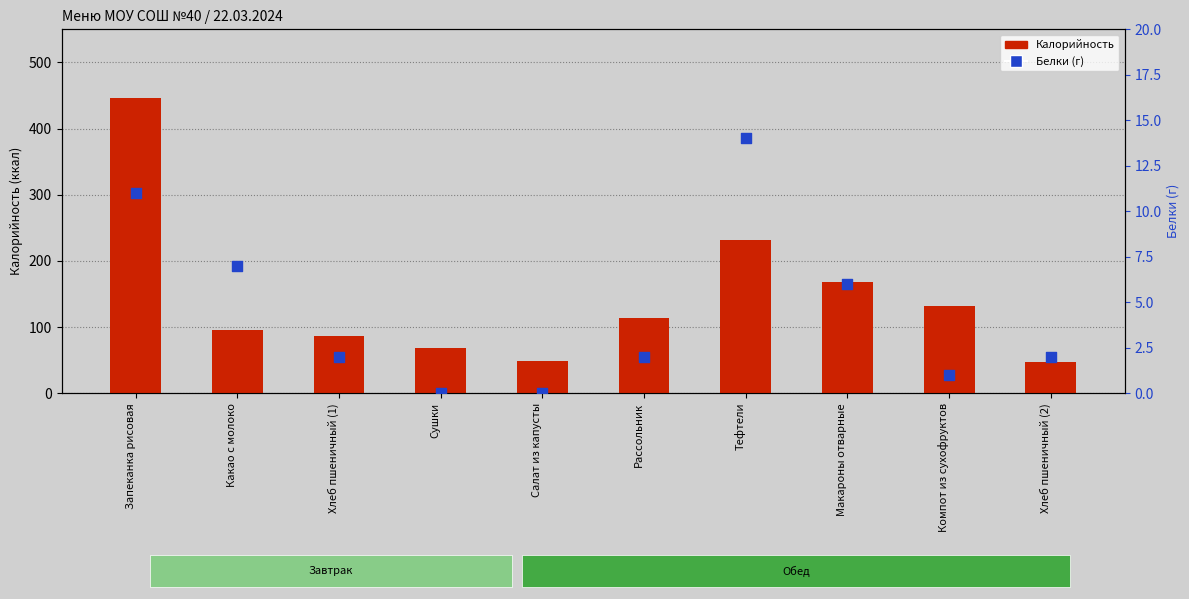

At how many categories does at least one series exceed 259?

1